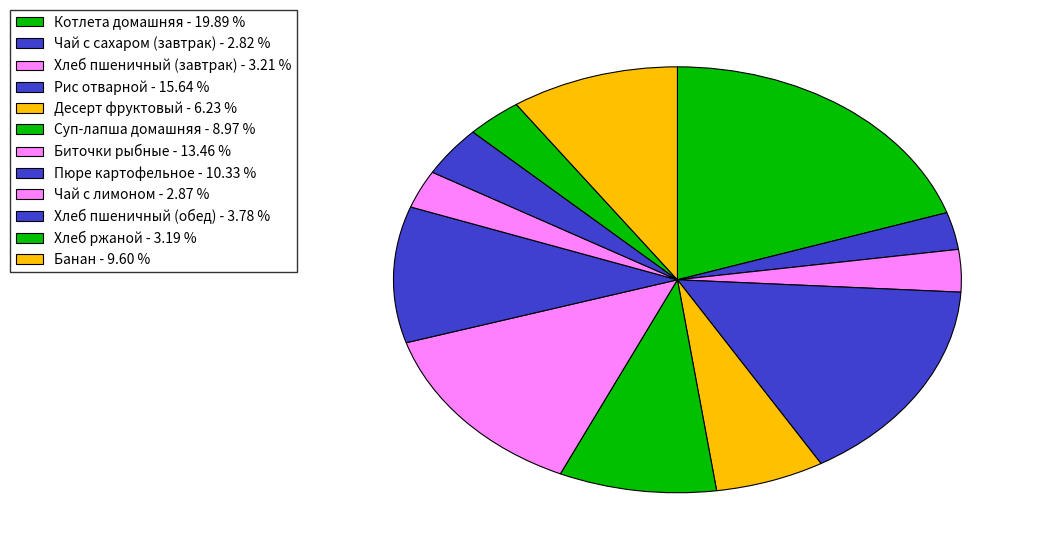

To the nearest percent, what portion does Хлеб пшеничный (обед) represent?

4%